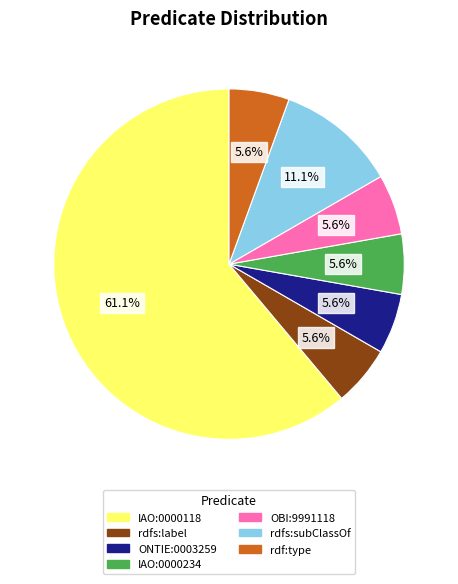

True or false: ONTIE:0003259 accounts for 18% of the total.

False